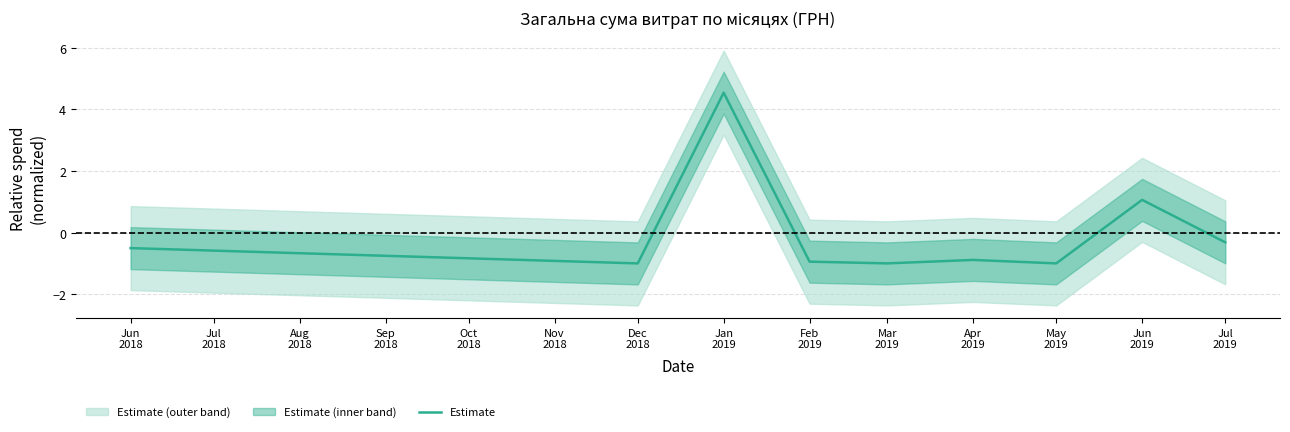

How many interior local peaks (higher than both neighbors) does the data have?

3